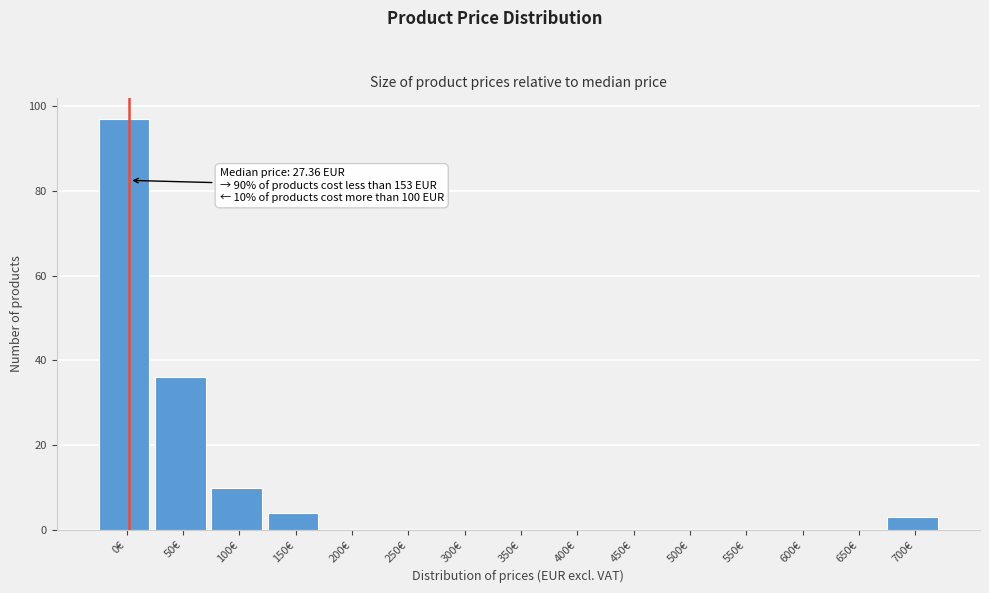

Reading left to right, list all the values displayed in this chart.

0€=97	50€=36	100€=10	150€=4	200€=0	250€=0	300€=0	350€=0	400€=0	450€=0	500€=0	550€=0	600€=0	650€=0	700€=3